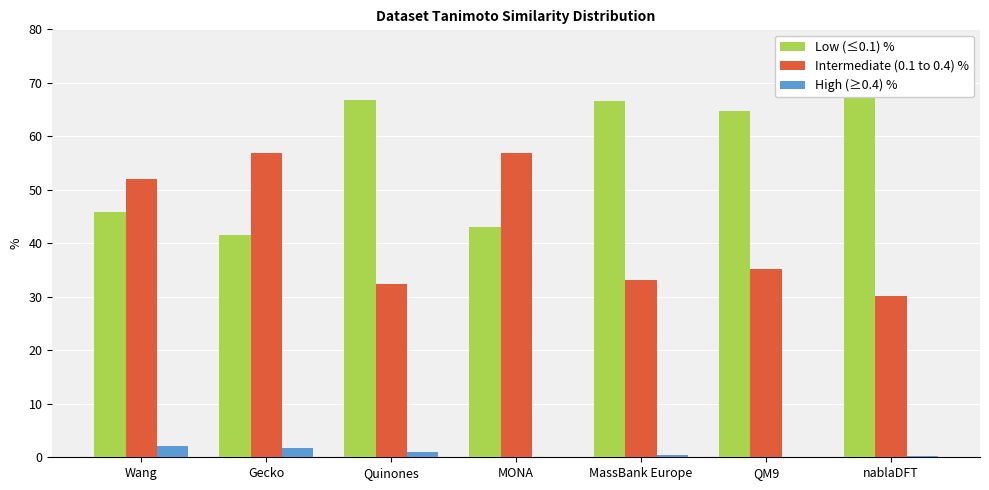

Rank the series by their maximum value, from highest to lowest.

Low (≤0.1) %, Intermediate (0.1 to 0.4) %, High (≥0.4) %